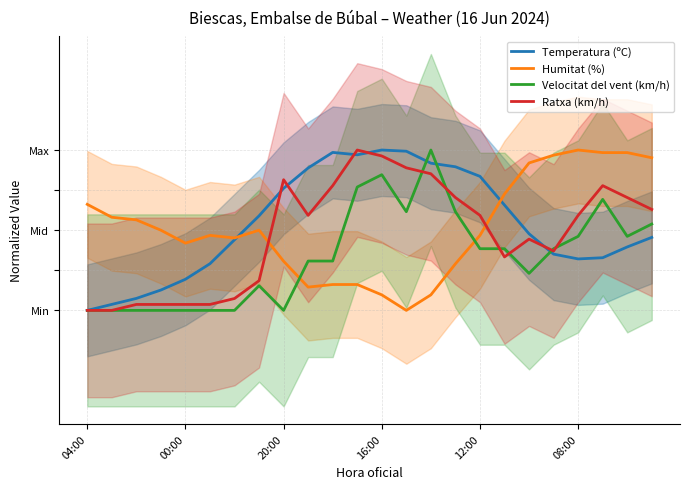

What is the difference between the highest and lowest values at 21?

0.7